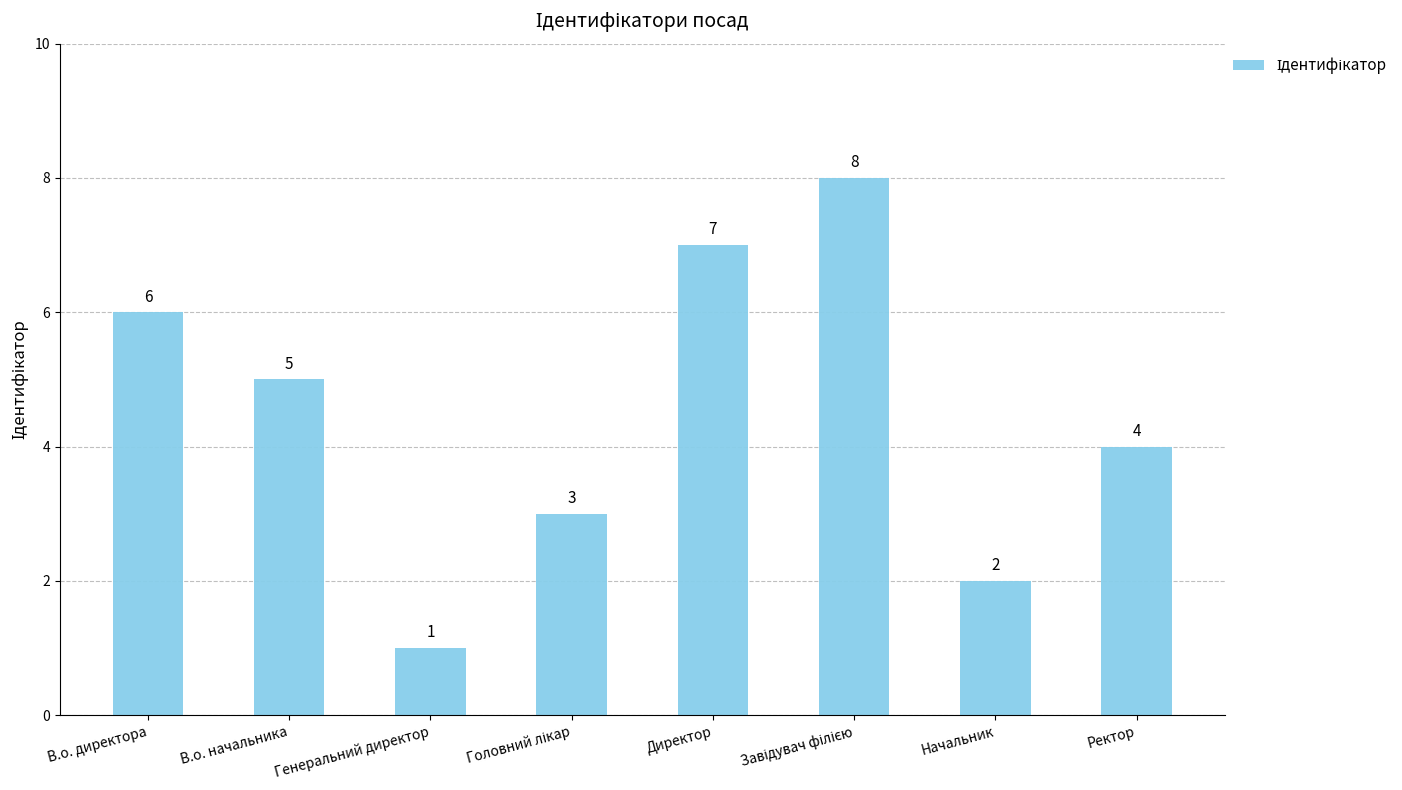

Count the values in the range 3 to 7.

5